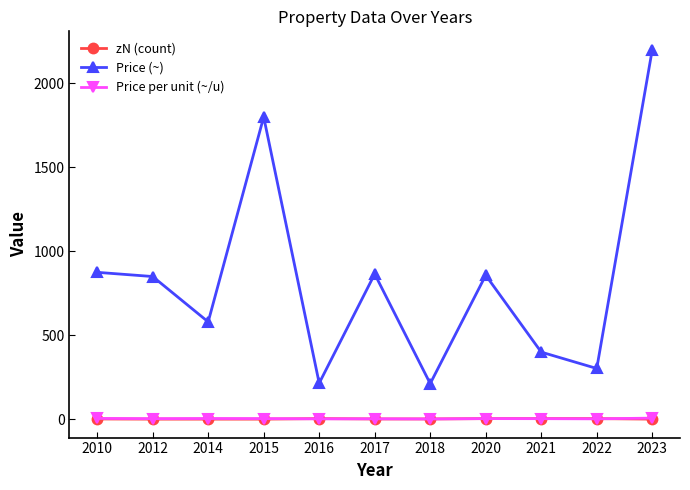

Which category has the highest value across all series?

2023